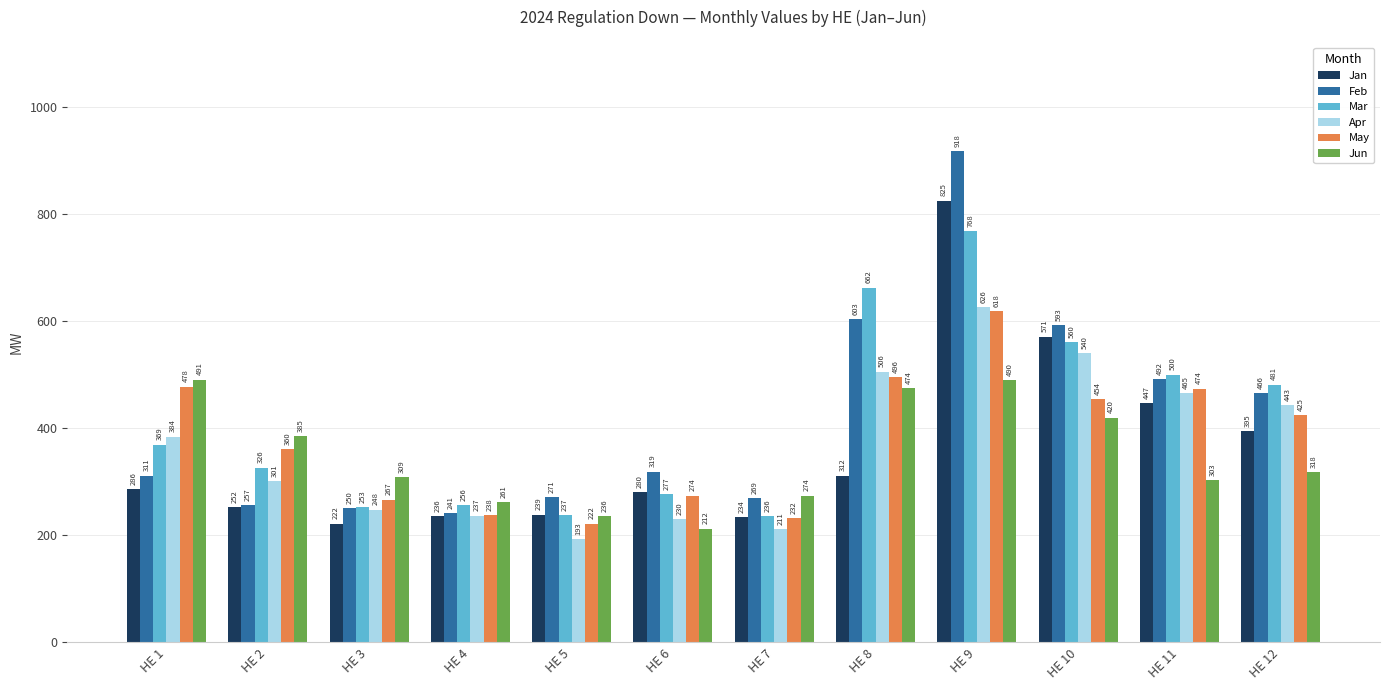

Which series changed the most between HE 9 and HE 10?

Feb